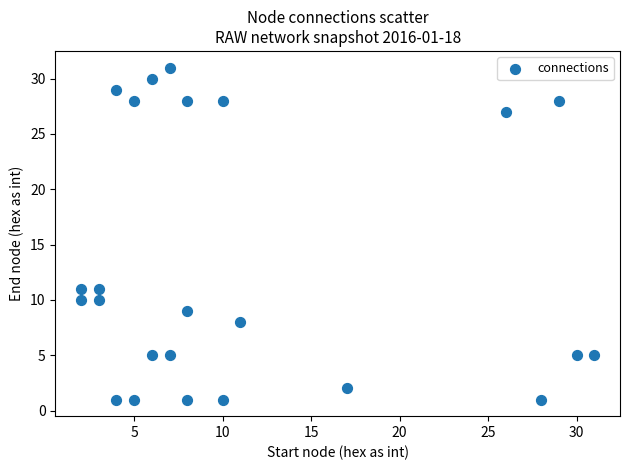

What is the range of X values (max minus min)?

29